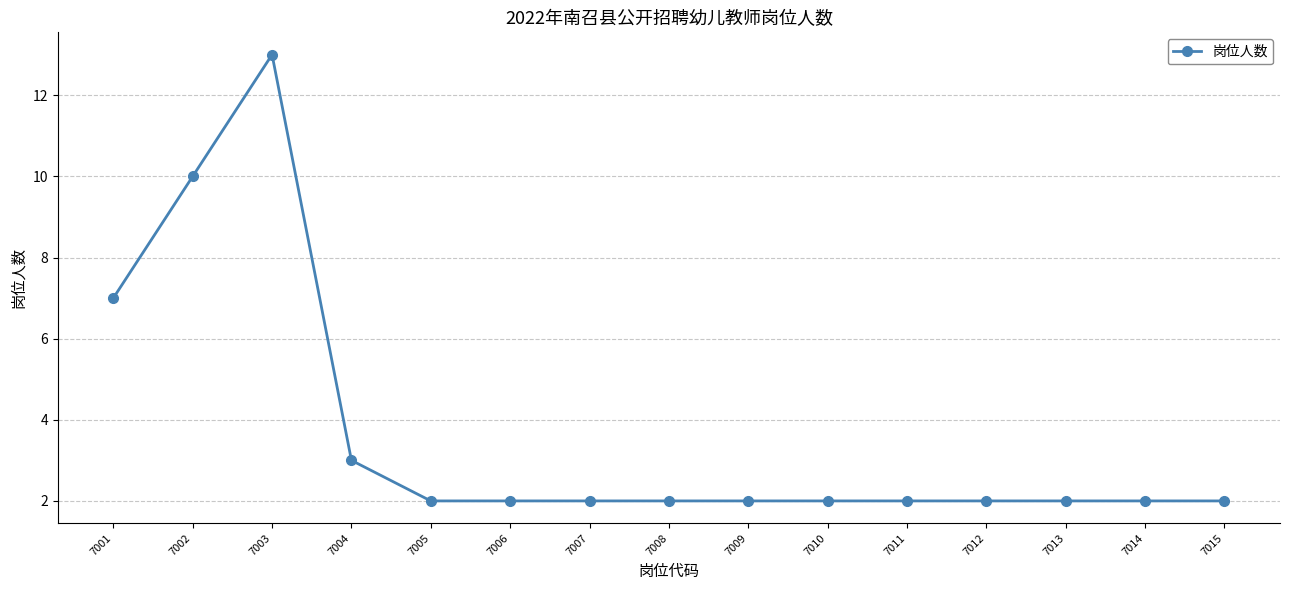

What is the smallest value displayed?

2